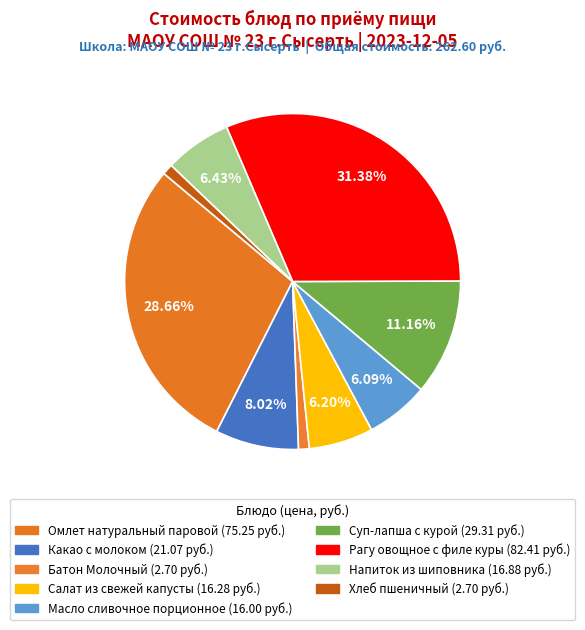

What percentage do Омлет натуральный паровой and Рагу овощное с филе куры together represent?

60.0%